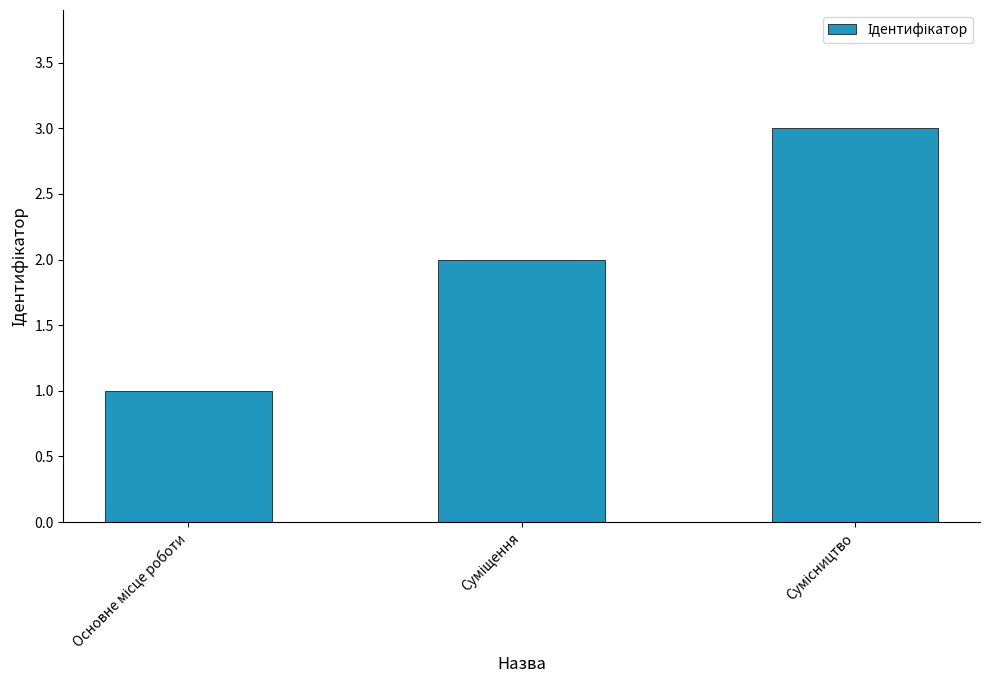

What is the sum of all values?

6